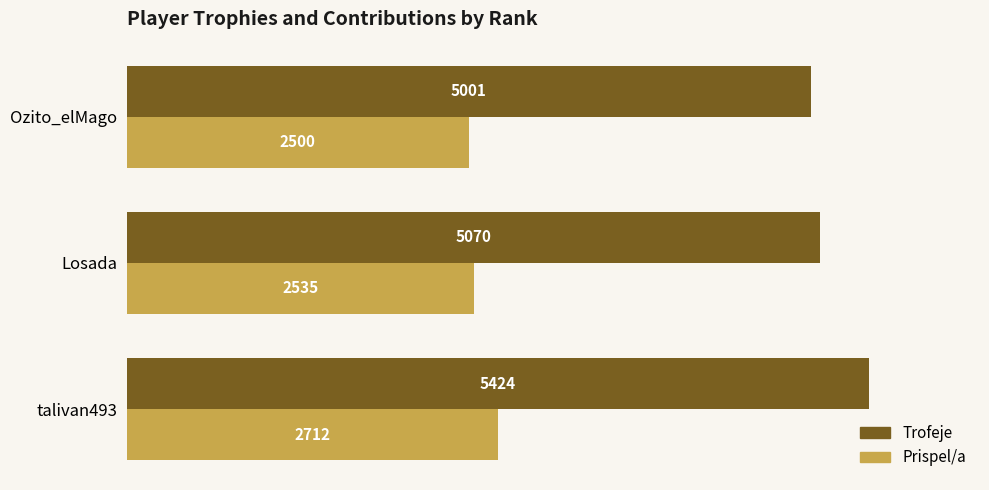

What is the difference between the maximum and minimum values in the Prispel/a series?

212